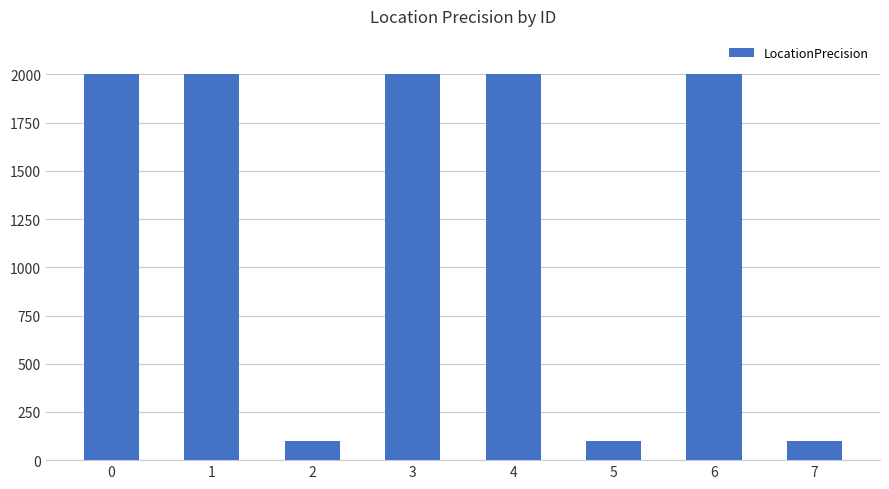

How many series are shown in this chart?

1